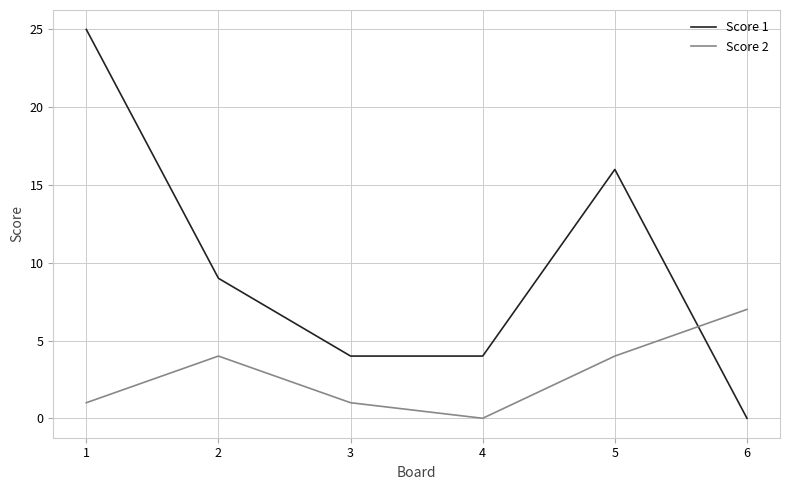

True or false: Score 1 has a value of 25 at 1.

True